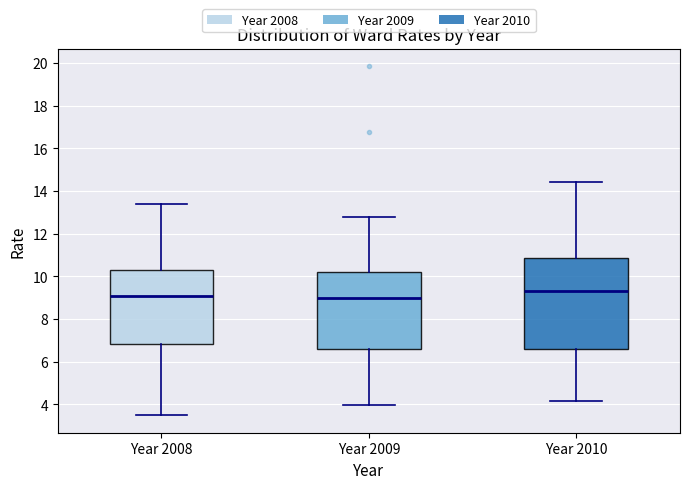

Reading left to right, transcribe this box plot: for each box, give where its median line is, the range the box spans, and where its two whiskers end, as read against the y-axis. The values are not printed on the chart, so give them approximately, as read against the axis.

Year 2008: median 9.0, box 6.8 to 10.4, whiskers 3.4 to 13.4
Year 2009: median 9.0, box 6.6 to 10.2, whiskers 4.0 to 12.8
Year 2010: median 9.4, box 6.6 to 10.8, whiskers 4.2 to 14.4